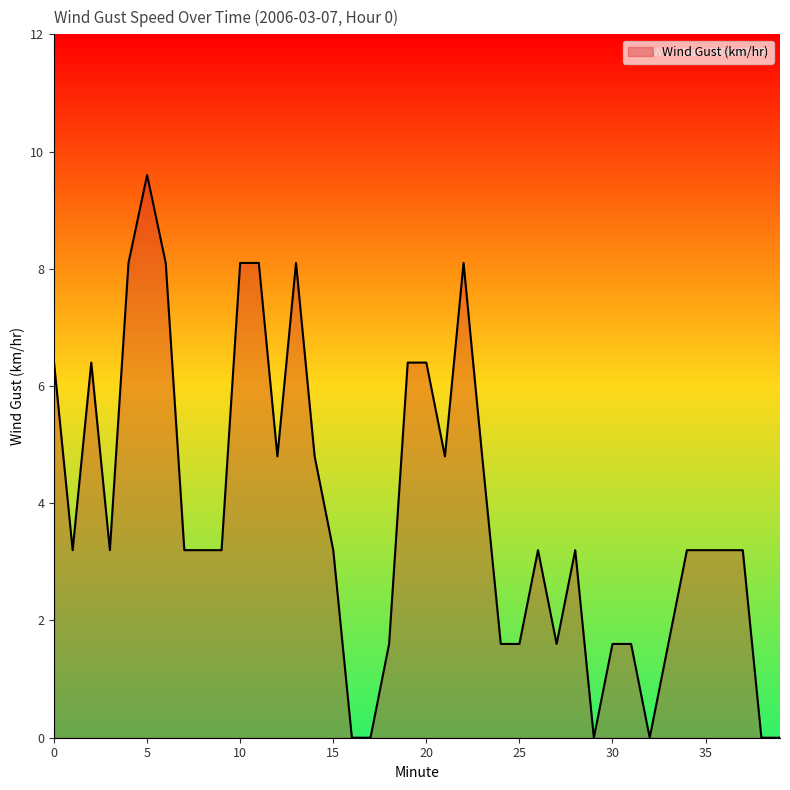

Reading right to left, what are all the values shown in this chart?

0.0	0.0	3.2	3.2	3.2	3.2	1.6	0.0	1.6	1.6	0.0	3.2	1.6	3.2	1.6	1.6	4.8	8.1	4.8	6.4	6.4	1.6	0.0	0.0	3.2	4.8	8.1	4.8	8.1	8.1	3.2	3.2	3.2	8.1	9.6	8.1	3.2	6.4	3.2	6.4